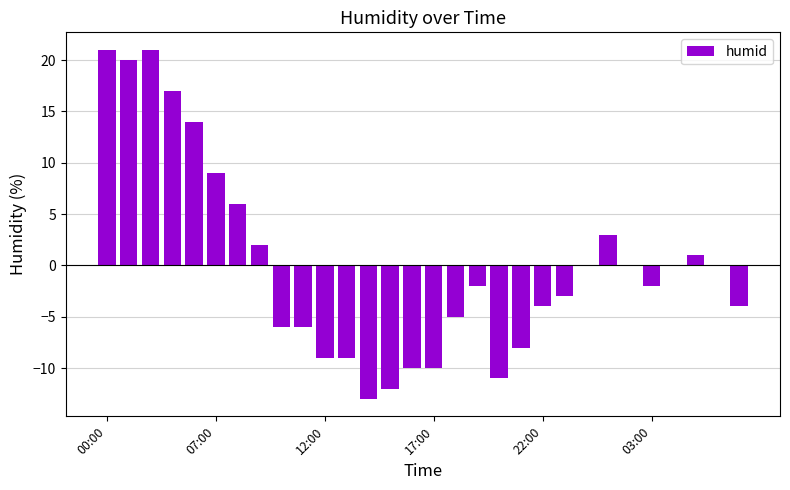

What is the greatest value displayed?

21